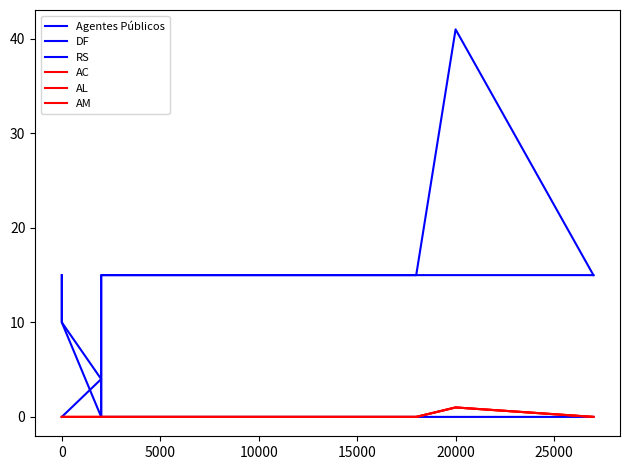

Count the number of data series in this chart.

6